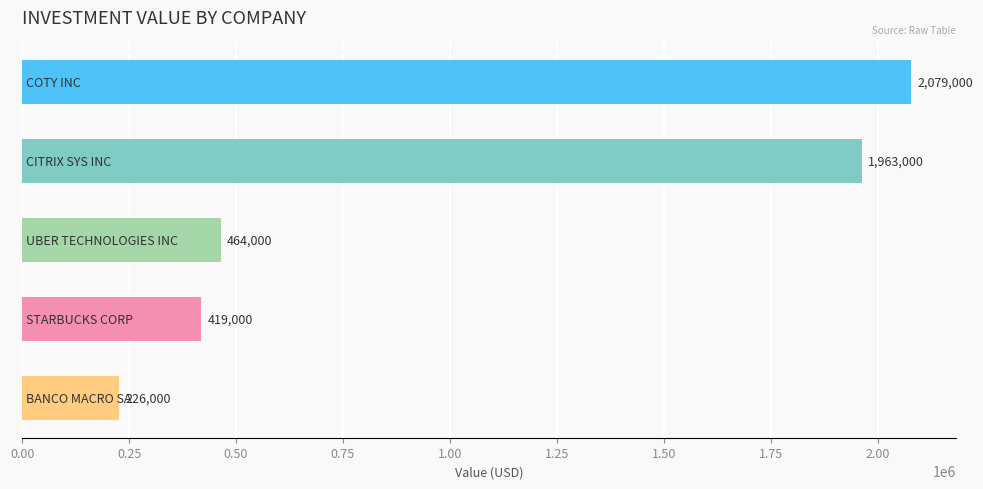

What is the smallest value displayed?

226000